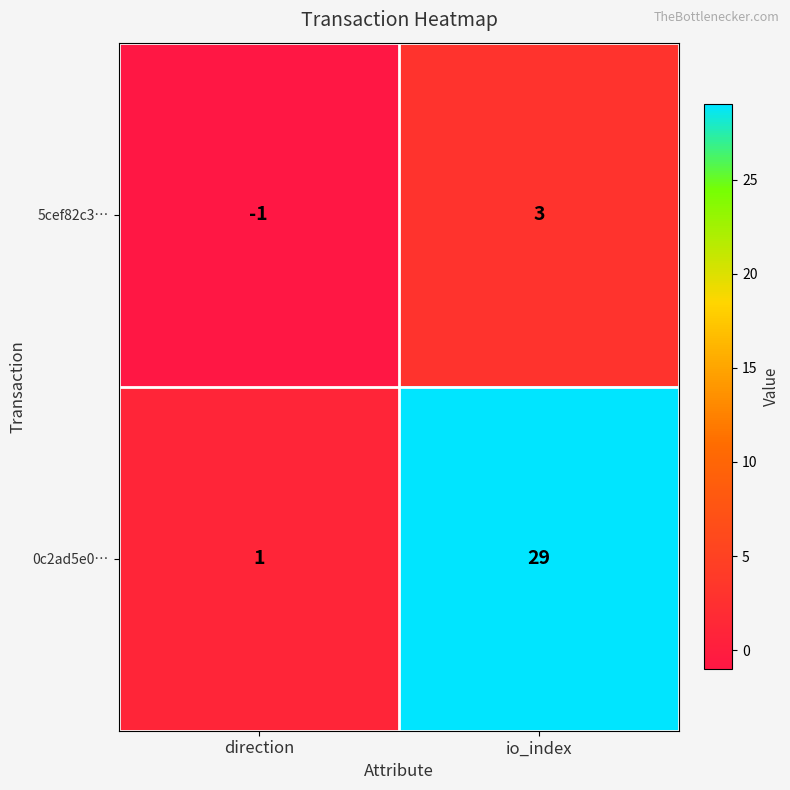

Reading right to left, extract all data points from this chart.

5cef82c3…: 3	-1
0c2ad5e0…: 29	1